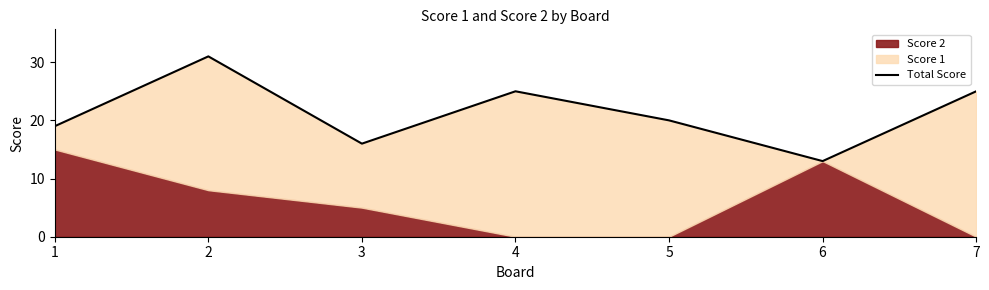

What is the average value?

21